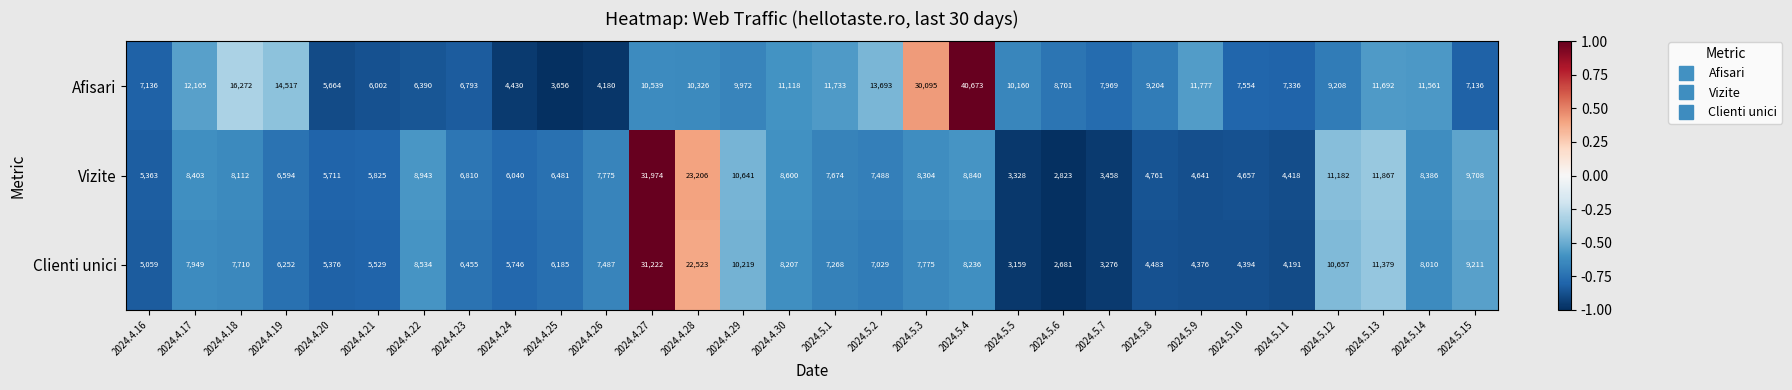

True or false: Clienti unici has a value of 16626 at 2024.4.27.

False